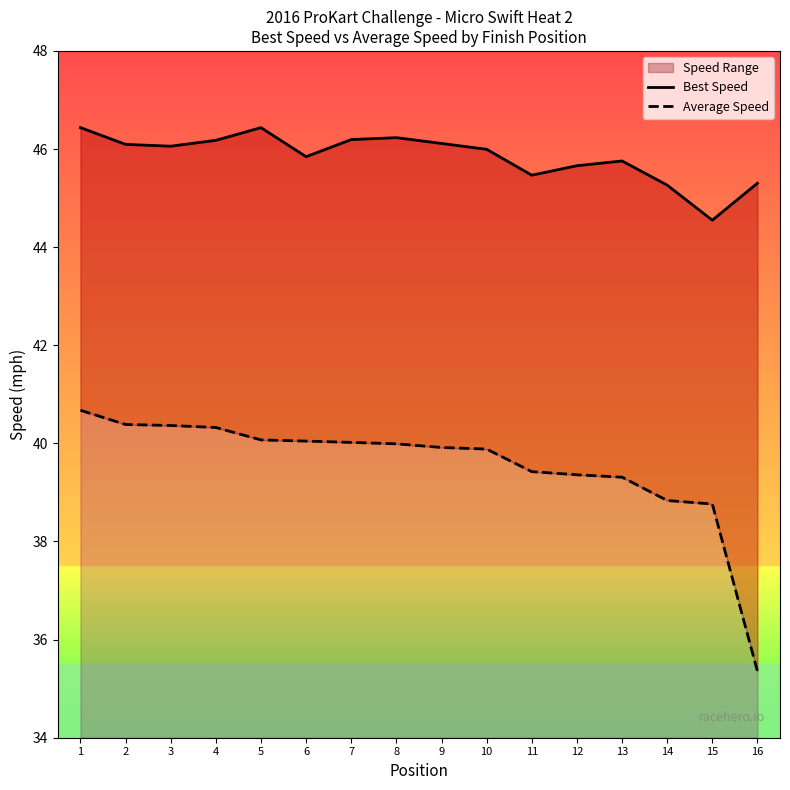

How many lines are shown in the chart?

2